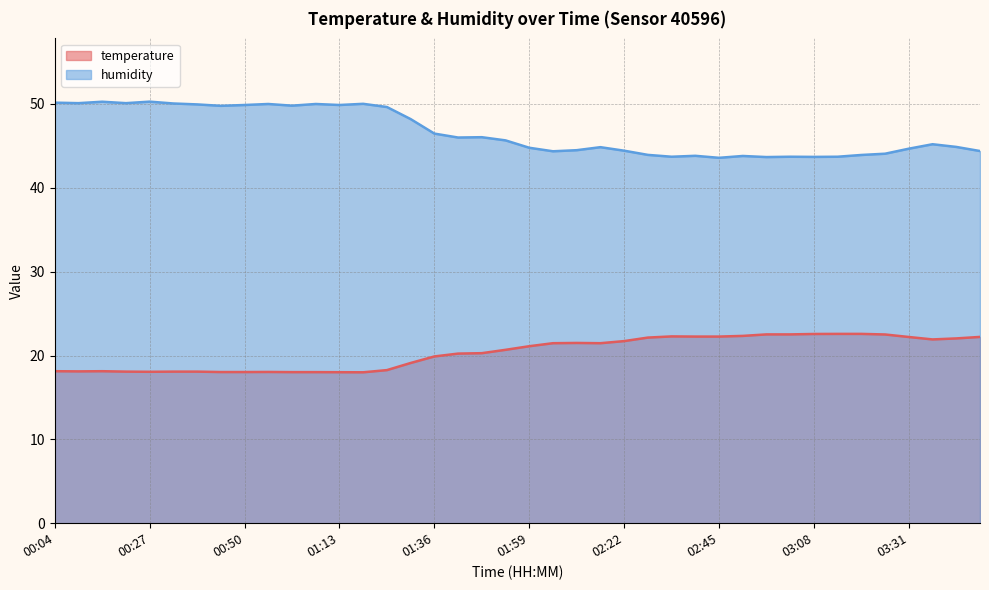

At which label does temperature reach its peak?

03:14